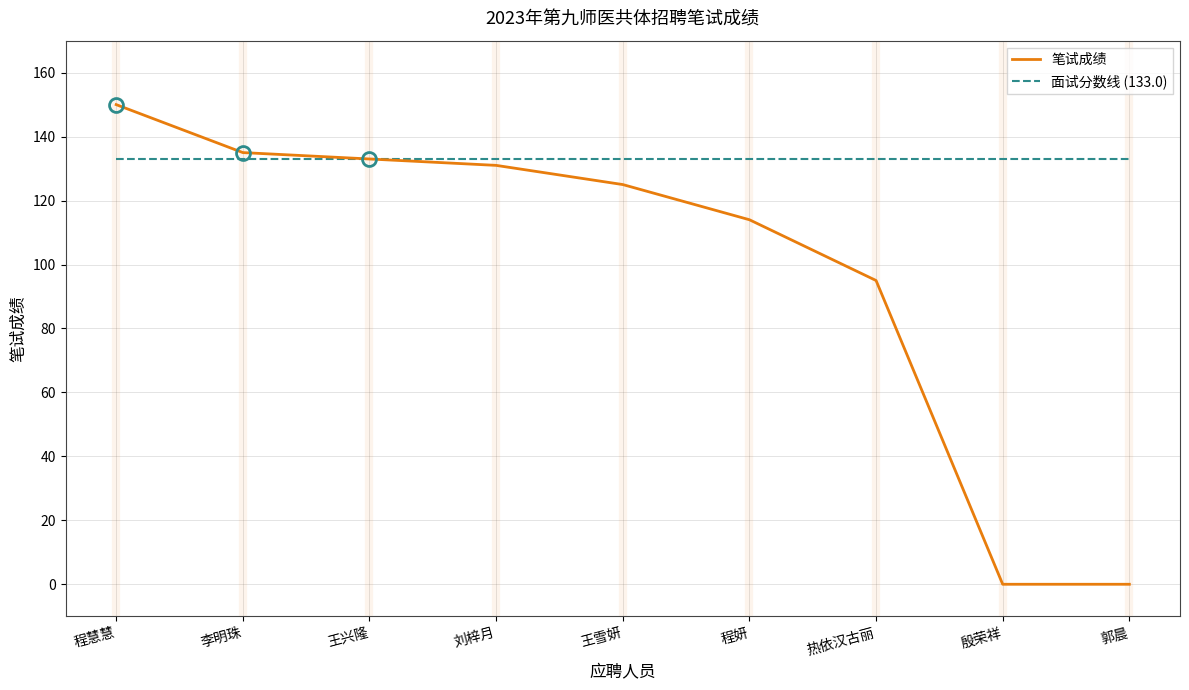

True or false: 笔试成绩 has more than 1 interior local peaks.

False